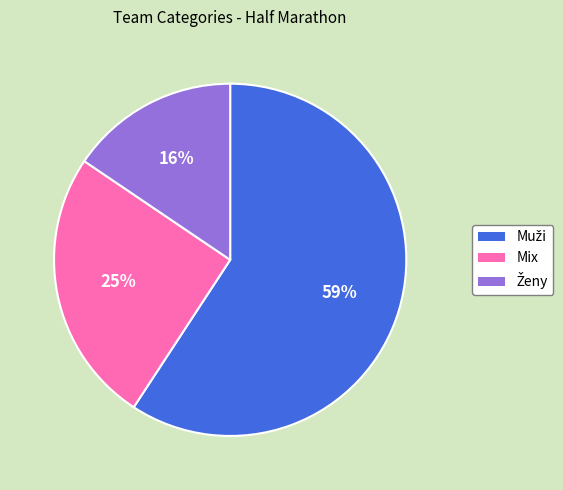

True or false: Mix accounts for 33% of the total.

False